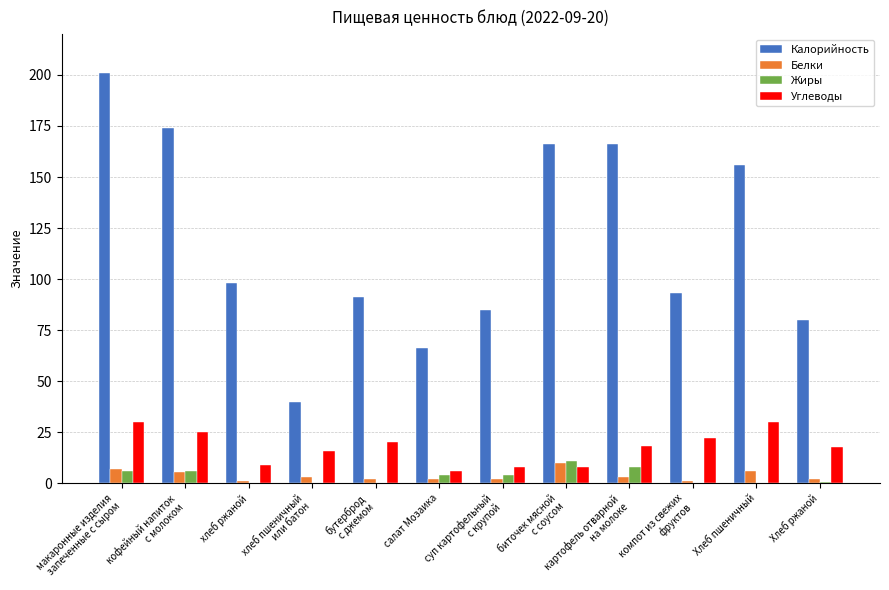

The value of Калорийность at суп картофельный
с крупой is 123.6. True or false?

False